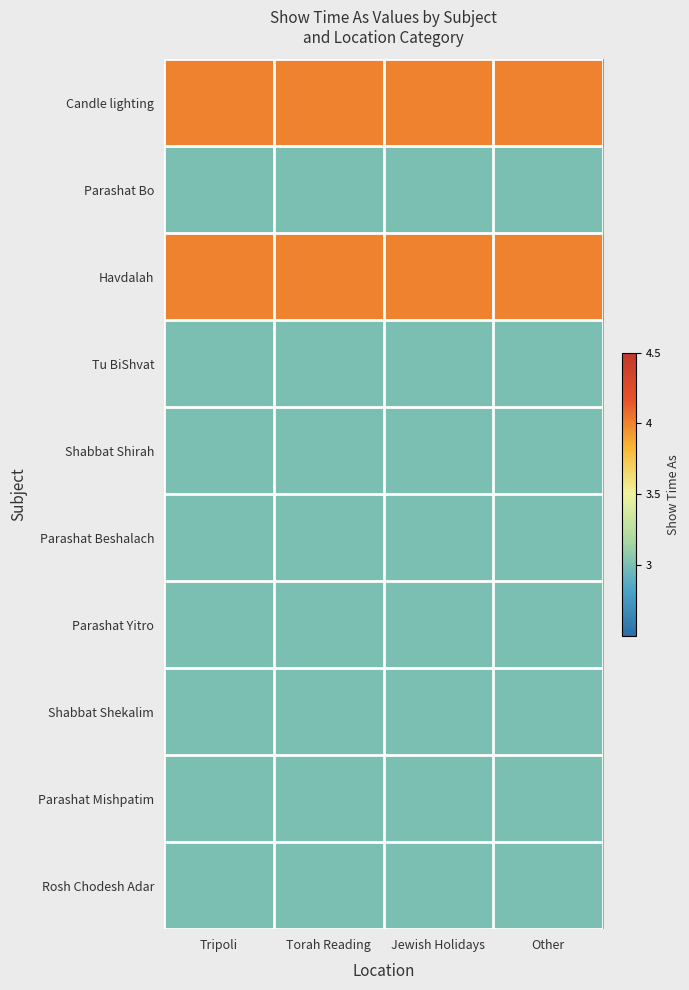

At how many categories does at least one series exceed 3?

4